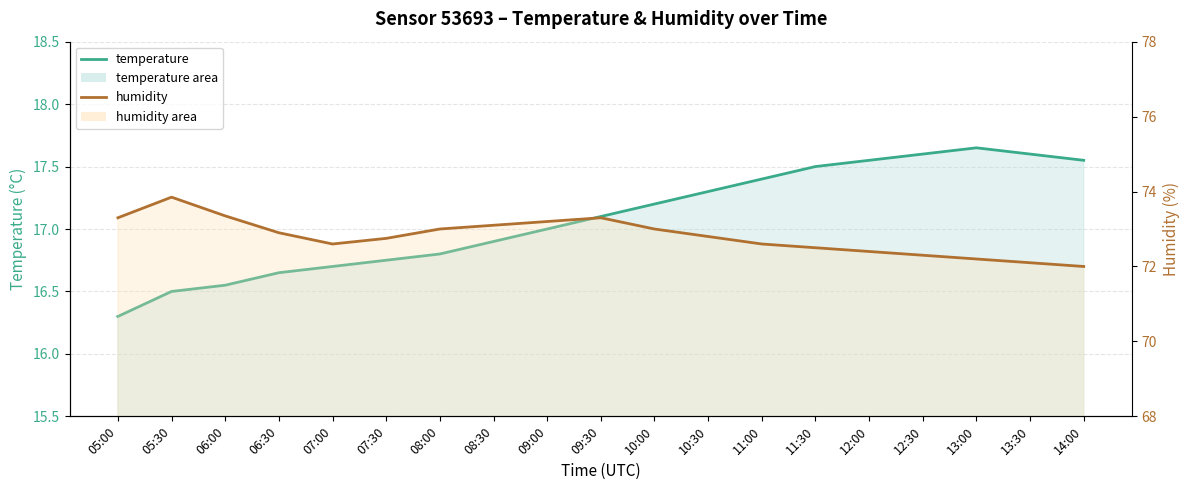

The value of temperature at 09:00 is 6.8. True or false?

False